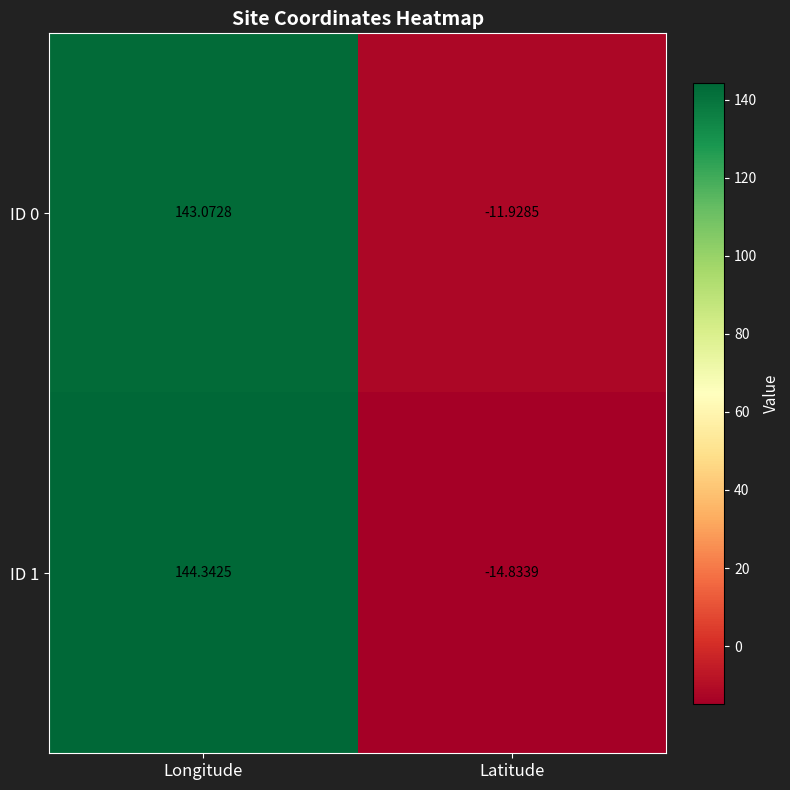

Which series has the largest range (max minus min)?

ID 1